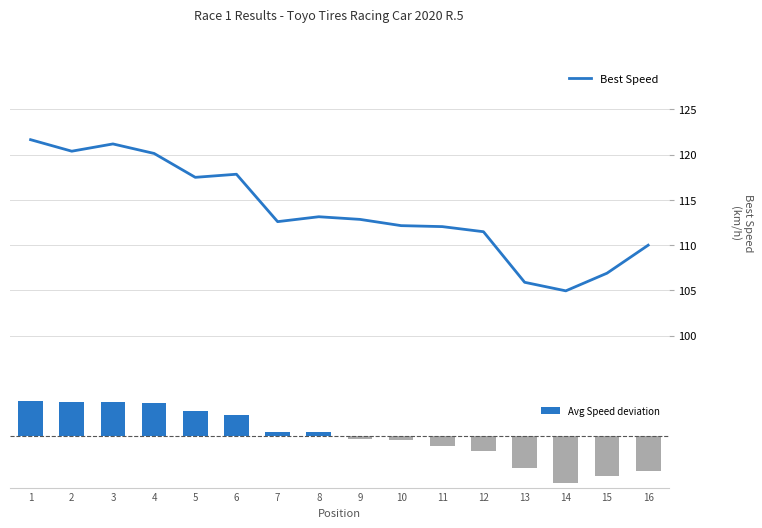

What are all the series names shown in the legend?

Best Speed, Avg Speed deviation